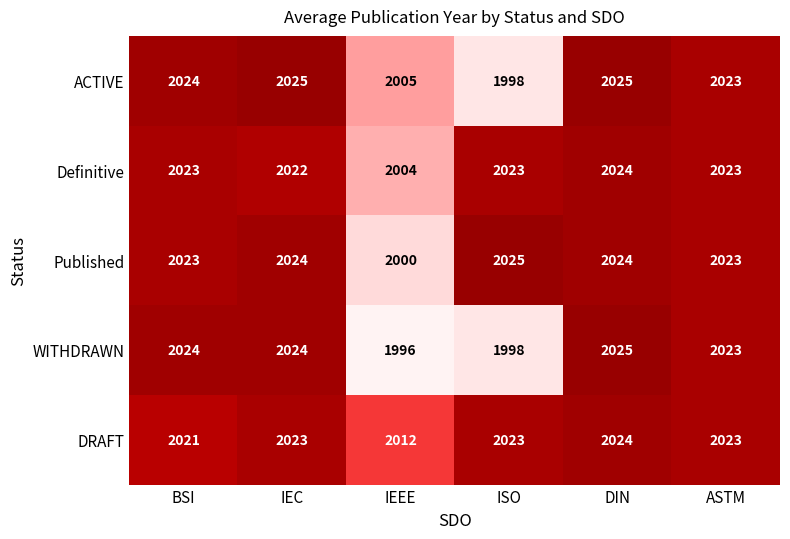

What is the maximum value for WITHDRAWN?

2025